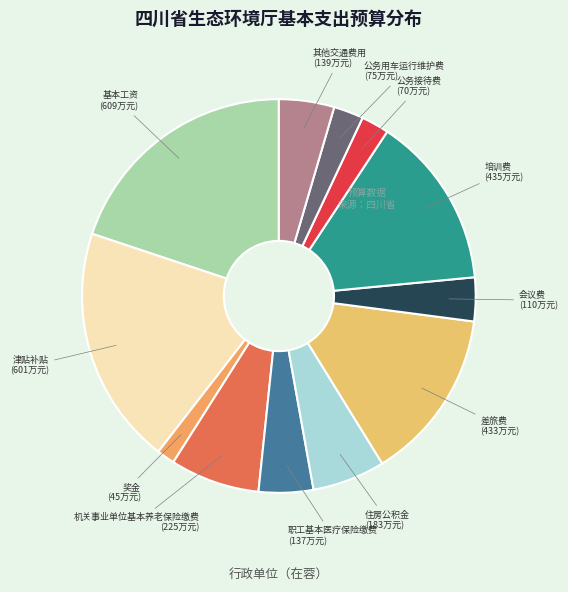

Is there a majority slice in this chart?

No